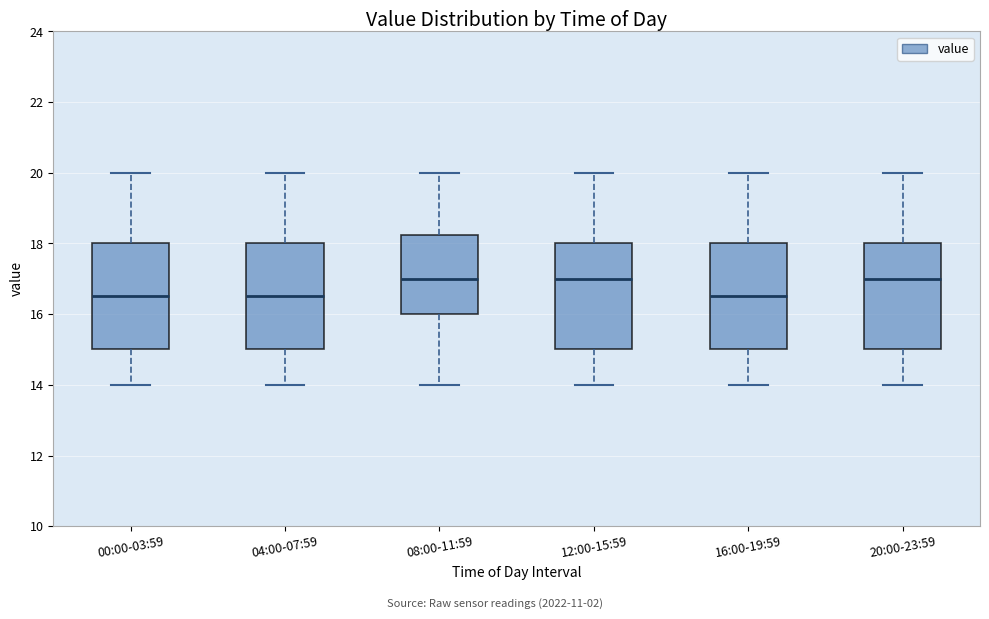

Where is the upper edge of the box for 00:00-03:59 on the y-axis? The values are not printed on the chart, so give them approximately, as read against the axis.

18.0